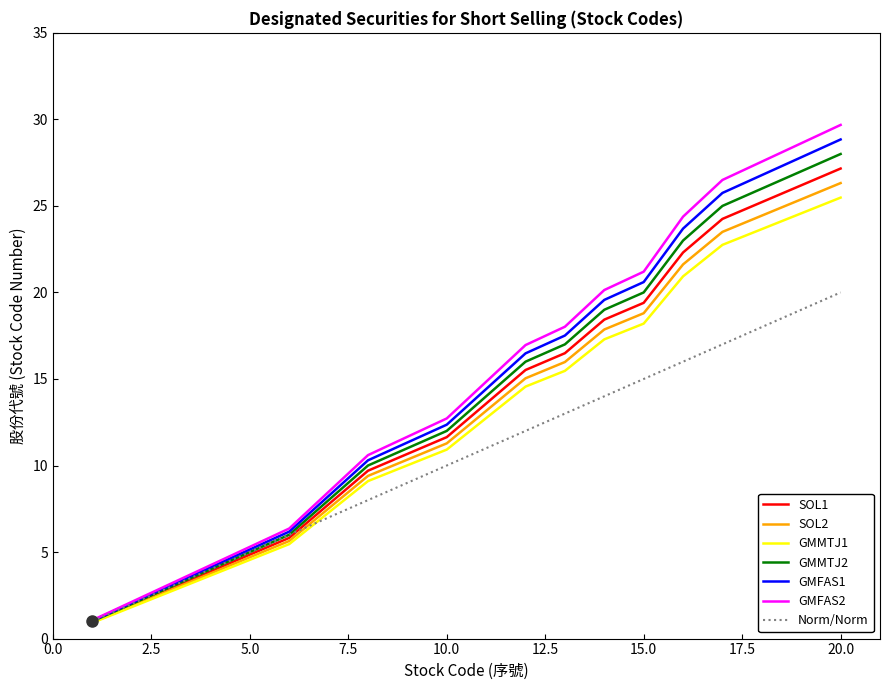

What are all the series names shown in the legend?

SOL1, SOL2, GMMTJ1, GMMTJ2, GMFAS1, GMFAS2, Norm/Norm